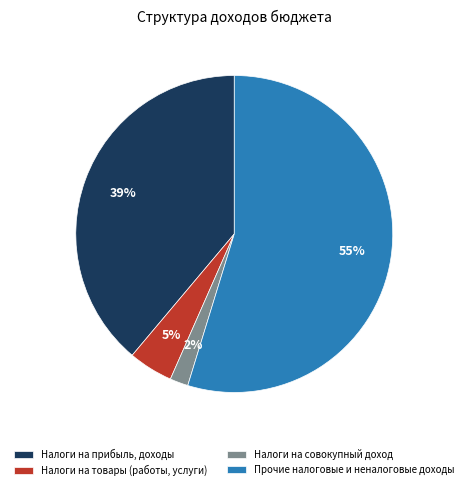

To the nearest percent, what percentage of the pie is Налоги на прибыль, доходы?

39%